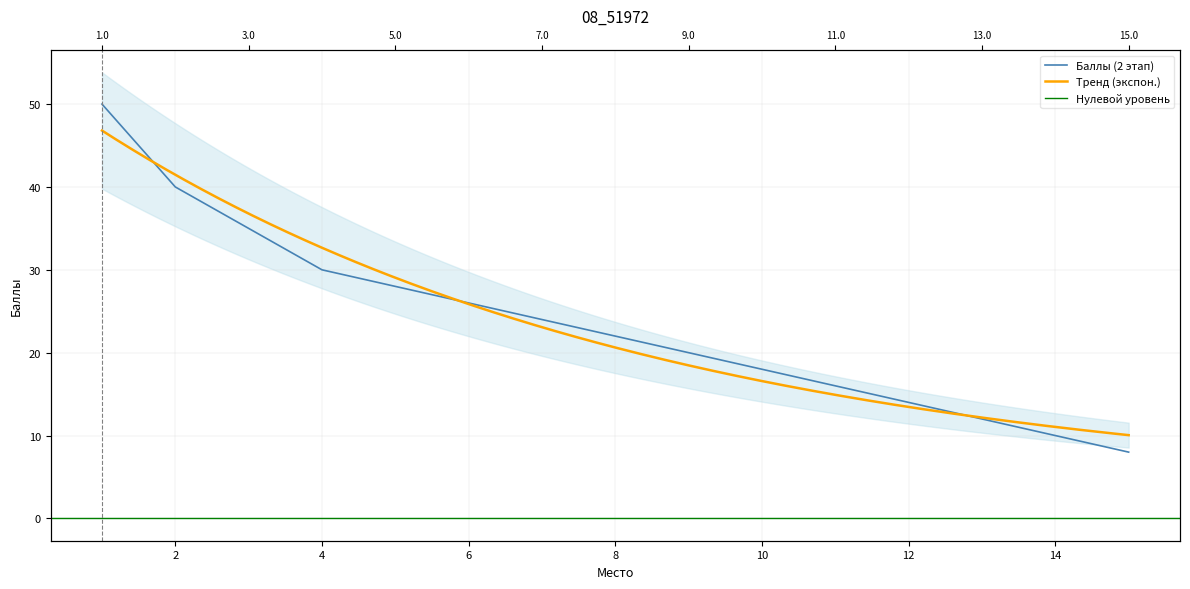

What is the difference between the maximum and second lowest values?

40